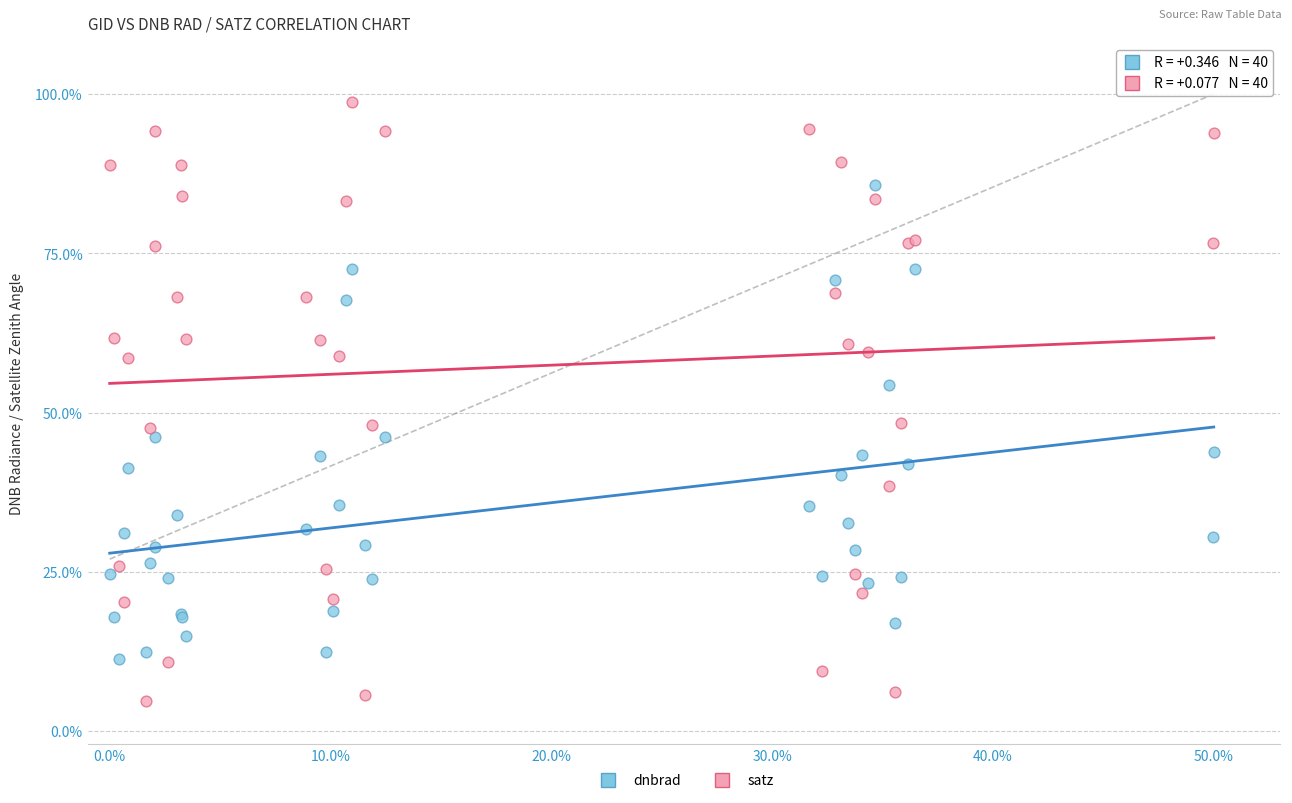

What is the X range (max minus min) for the scatter plot?

50.0